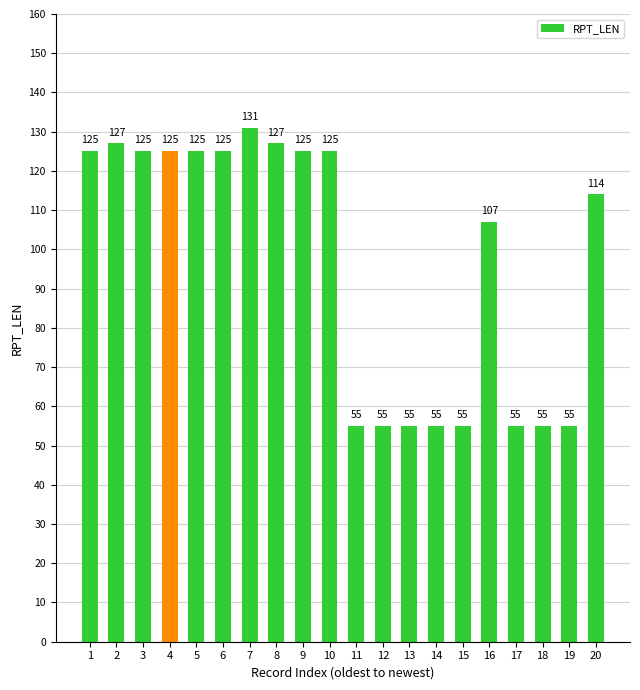

What is the approximate value at 13?

55